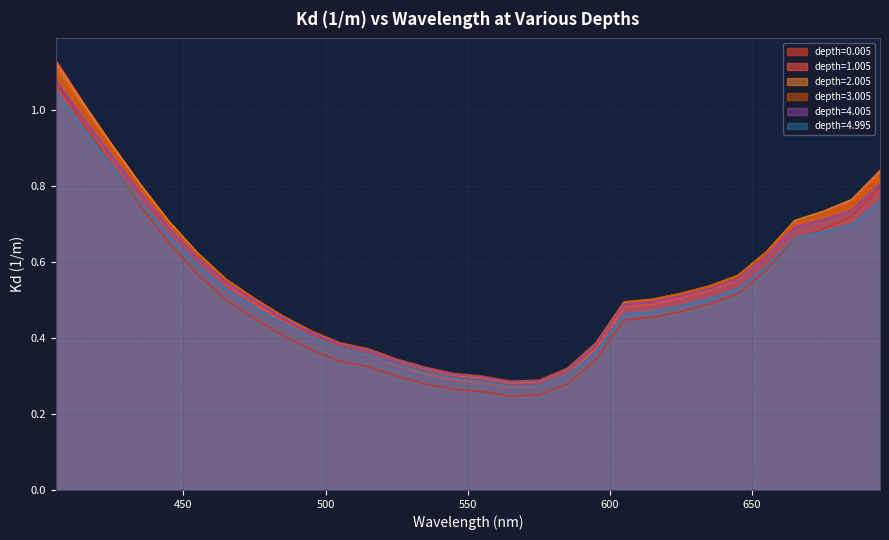

Which category has the lowest value in the depth=4.005 series?

565